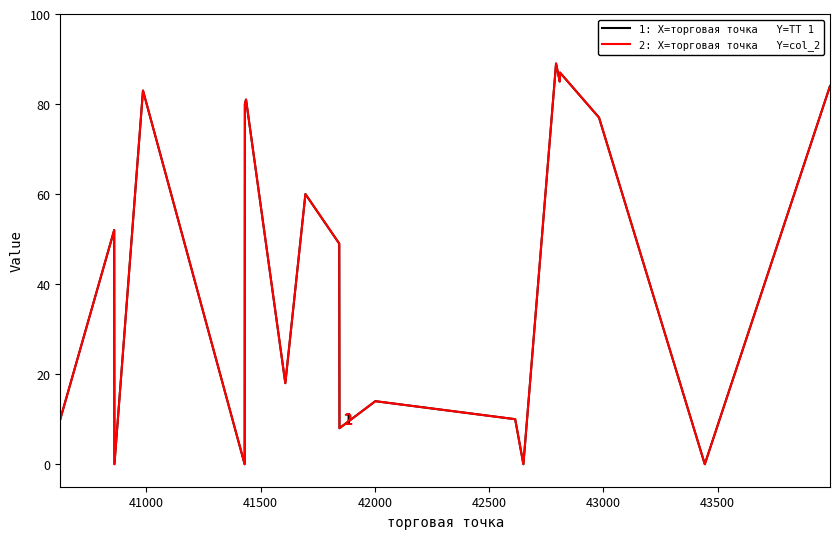

Reading left to right, what are all the values shown in this chart?

TT 1: 10	52	0	83	0	80	81	18	60	49	8	14	10	0	89	85	87	77	0	84
col_2: 10	52	0	83	0	80	81	18	60	49	8	14	10	0	89	85	87	77	0	84